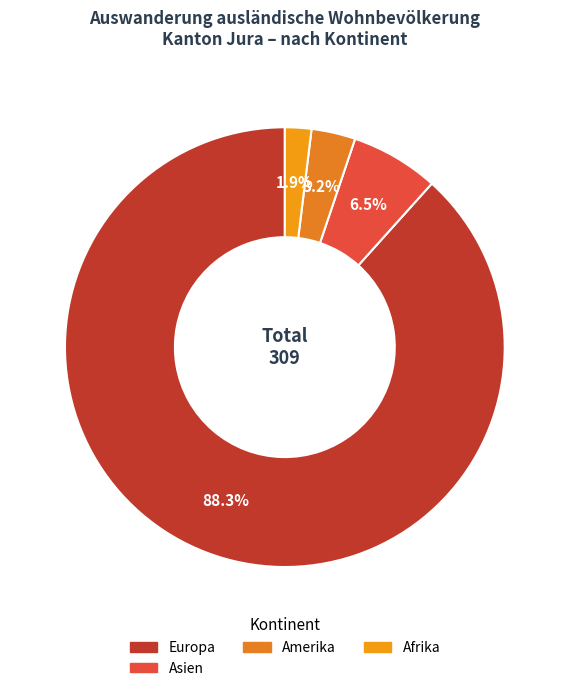

To the nearest percent, what is the average slice percentage?

25%